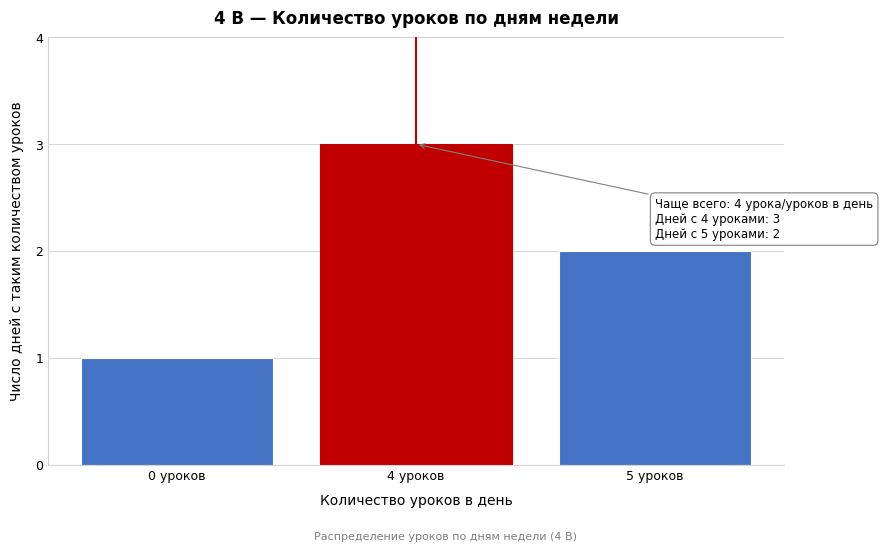

Reading left to right, extract all data points from this chart.

0 уроков=1	4 уроков=3	5 уроков=2